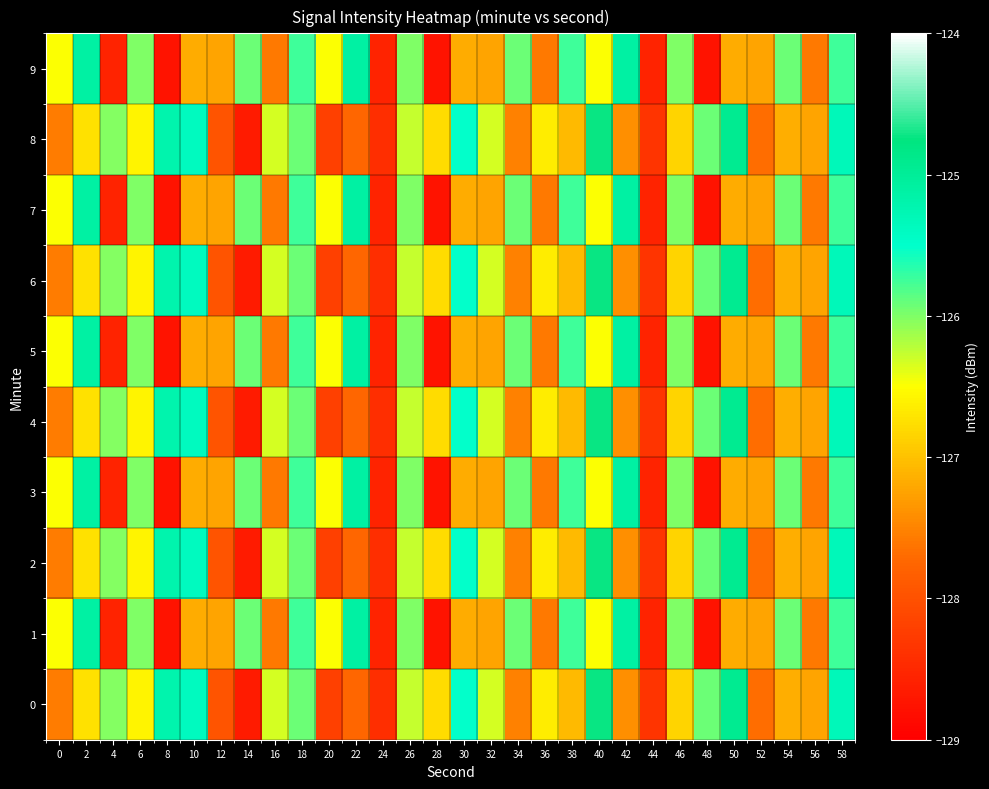

Reading right to left, transcribe all the data shown in this chart.

0: 58=-125.3	56=-127.2	54=-127.2	52=-127.7	50=-124.9	48=-125.9	46=-126.9	44=-128.3	42=-127.4	40=-124.7	38=-127.1	36=-126.6	34=-127.5	32=-126.3	30=-125.5	28=-126.8	26=-126.3	24=-128.4	22=-127.7	20=-128.2	18=-125.9	16=-126.3	14=-128.7	12=-128.0	10=-125.4	8=-125.2	6=-126.6	4=-126.0	2=-126.7	0=-127.6
1: 58=-125.7	56=-127.6	54=-125.9	52=-127.2	50=-127.2	48=-128.8	46=-126.0	44=-128.6	42=-125.1	40=-126.5	38=-125.7	36=-127.6	34=-125.9	32=-127.2	30=-127.2	28=-128.8	26=-126.0	24=-128.6	22=-125.1	20=-126.5	18=-125.7	16=-127.6	14=-125.9	12=-127.2	10=-127.2	8=-128.8	6=-126.0	4=-128.6	2=-125.1	0=-126.5
2: 58=-125.3	56=-127.2	54=-127.2	52=-127.7	50=-124.9	48=-125.9	46=-126.9	44=-128.3	42=-127.4	40=-124.7	38=-127.1	36=-126.6	34=-127.5	32=-126.3	30=-125.5	28=-126.8	26=-126.3	24=-128.4	22=-127.7	20=-128.2	18=-125.9	16=-126.3	14=-128.7	12=-128.0	10=-125.4	8=-125.2	6=-126.6	4=-126.0	2=-126.7	0=-127.6
3: 58=-125.7	56=-127.6	54=-125.9	52=-127.2	50=-127.2	48=-128.8	46=-126.0	44=-128.6	42=-125.1	40=-126.5	38=-125.7	36=-127.6	34=-125.9	32=-127.2	30=-127.2	28=-128.8	26=-126.0	24=-128.6	22=-125.1	20=-126.5	18=-125.7	16=-127.6	14=-125.9	12=-127.2	10=-127.2	8=-128.8	6=-126.0	4=-128.6	2=-125.1	0=-126.5
4: 58=-125.3	56=-127.2	54=-127.2	52=-127.7	50=-124.9	48=-125.9	46=-126.9	44=-128.3	42=-127.4	40=-124.7	38=-127.1	36=-126.6	34=-127.5	32=-126.3	30=-125.5	28=-126.8	26=-126.3	24=-128.4	22=-127.7	20=-128.2	18=-125.9	16=-126.3	14=-128.7	12=-128.0	10=-125.4	8=-125.2	6=-126.6	4=-126.0	2=-126.7	0=-127.6
5: 58=-125.7	56=-127.6	54=-125.9	52=-127.2	50=-127.2	48=-128.8	46=-126.0	44=-128.6	42=-125.1	40=-126.5	38=-125.7	36=-127.6	34=-125.9	32=-127.2	30=-127.2	28=-128.8	26=-126.0	24=-128.6	22=-125.1	20=-126.5	18=-125.7	16=-127.6	14=-125.9	12=-127.2	10=-127.2	8=-128.8	6=-126.0	4=-128.6	2=-125.1	0=-126.5
6: 58=-125.3	56=-127.2	54=-127.2	52=-127.7	50=-124.9	48=-125.9	46=-126.9	44=-128.3	42=-127.4	40=-124.7	38=-127.1	36=-126.6	34=-127.5	32=-126.3	30=-125.5	28=-126.8	26=-126.3	24=-128.4	22=-127.7	20=-128.2	18=-125.9	16=-126.3	14=-128.7	12=-128.0	10=-125.4	8=-125.2	6=-126.6	4=-126.0	2=-126.7	0=-127.6
7: 58=-125.7	56=-127.6	54=-125.9	52=-127.2	50=-127.2	48=-128.8	46=-126.0	44=-128.6	42=-125.1	40=-126.5	38=-125.7	36=-127.6	34=-125.9	32=-127.2	30=-127.2	28=-128.8	26=-126.0	24=-128.6	22=-125.1	20=-126.5	18=-125.7	16=-127.6	14=-125.9	12=-127.2	10=-127.2	8=-128.8	6=-126.0	4=-128.6	2=-125.1	0=-126.5
8: 58=-125.3	56=-127.2	54=-127.2	52=-127.7	50=-124.9	48=-125.9	46=-126.9	44=-128.3	42=-127.4	40=-124.7	38=-127.1	36=-126.6	34=-127.5	32=-126.3	30=-125.5	28=-126.8	26=-126.3	24=-128.4	22=-127.7	20=-128.2	18=-125.9	16=-126.3	14=-128.7	12=-128.0	10=-125.4	8=-125.2	6=-126.6	4=-126.0	2=-126.7	0=-127.6
9: 58=-125.7	56=-127.6	54=-125.9	52=-127.2	50=-127.2	48=-128.8	46=-126.0	44=-128.6	42=-125.1	40=-126.5	38=-125.7	36=-127.6	34=-125.9	32=-127.2	30=-127.2	28=-128.8	26=-126.0	24=-128.6	22=-125.1	20=-126.5	18=-125.7	16=-127.6	14=-125.9	12=-127.2	10=-127.2	8=-128.8	6=-126.0	4=-128.6	2=-125.1	0=-126.5